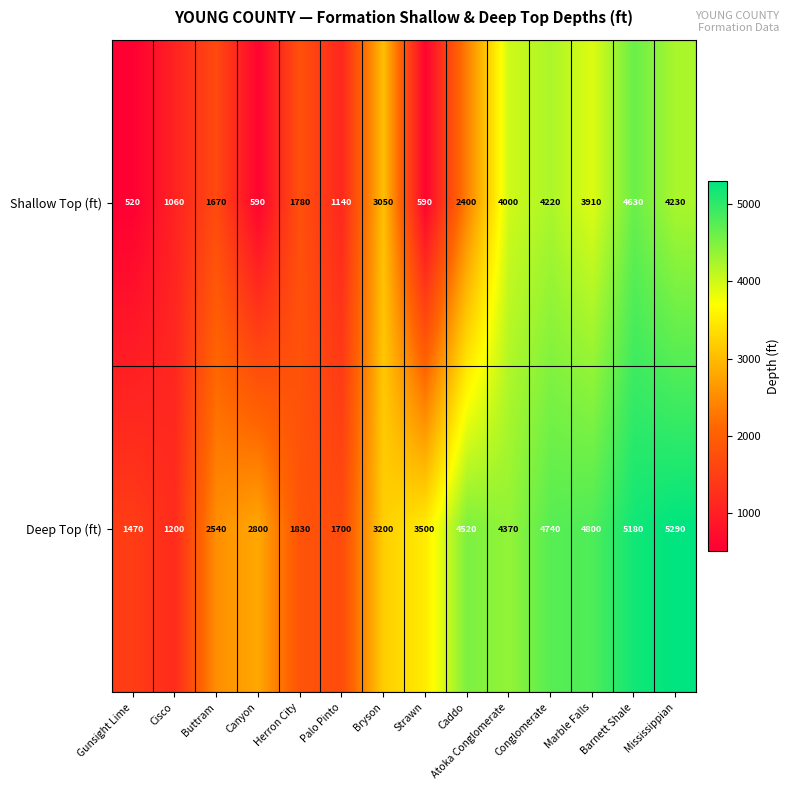

Rank the series by their maximum value, from highest to lowest.

Deep Top (ft), Shallow Top (ft)